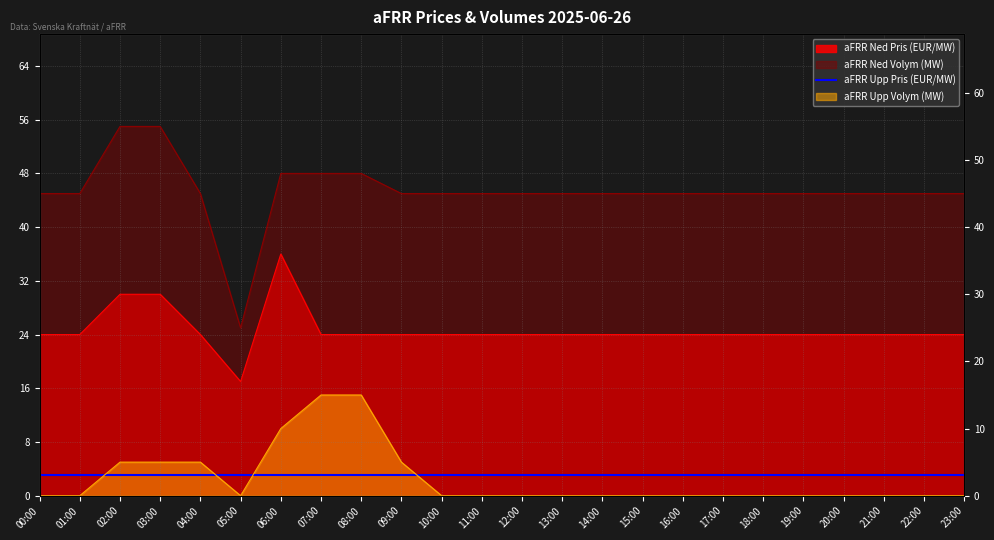

Where does the aFRR Ned Pris (EUR/MW) series first go above 24?

02:00